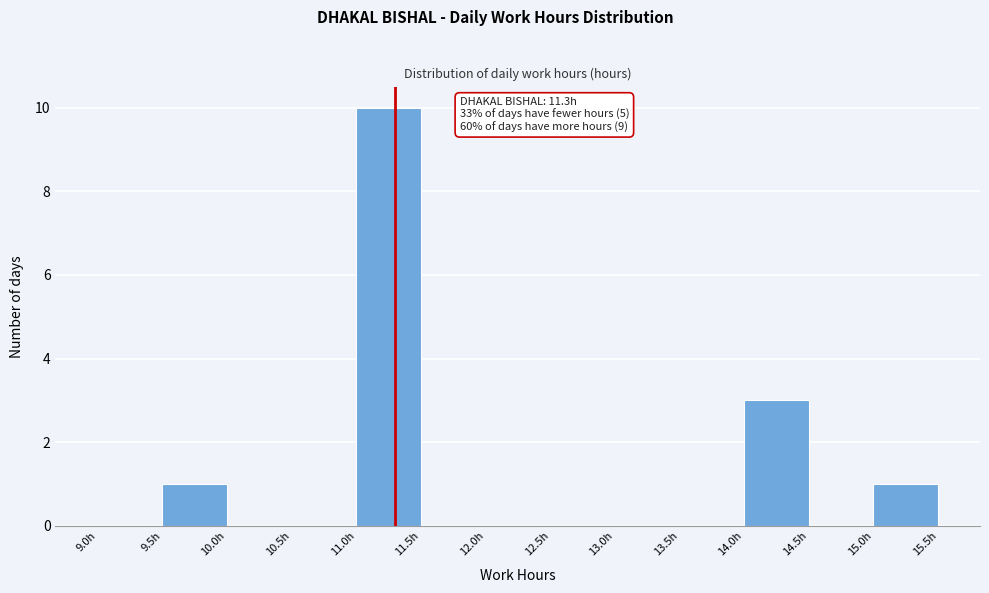

Which range on the x-axis has the tallest bar?

11.0 to 11.5